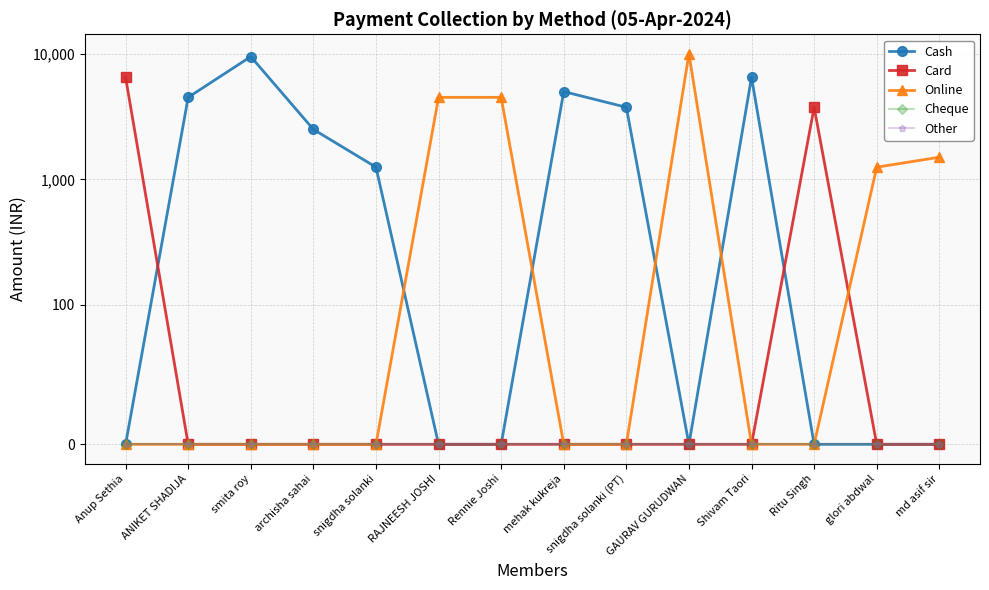

The Card series shows 3217 at Rennie Joshi. True or false?

False